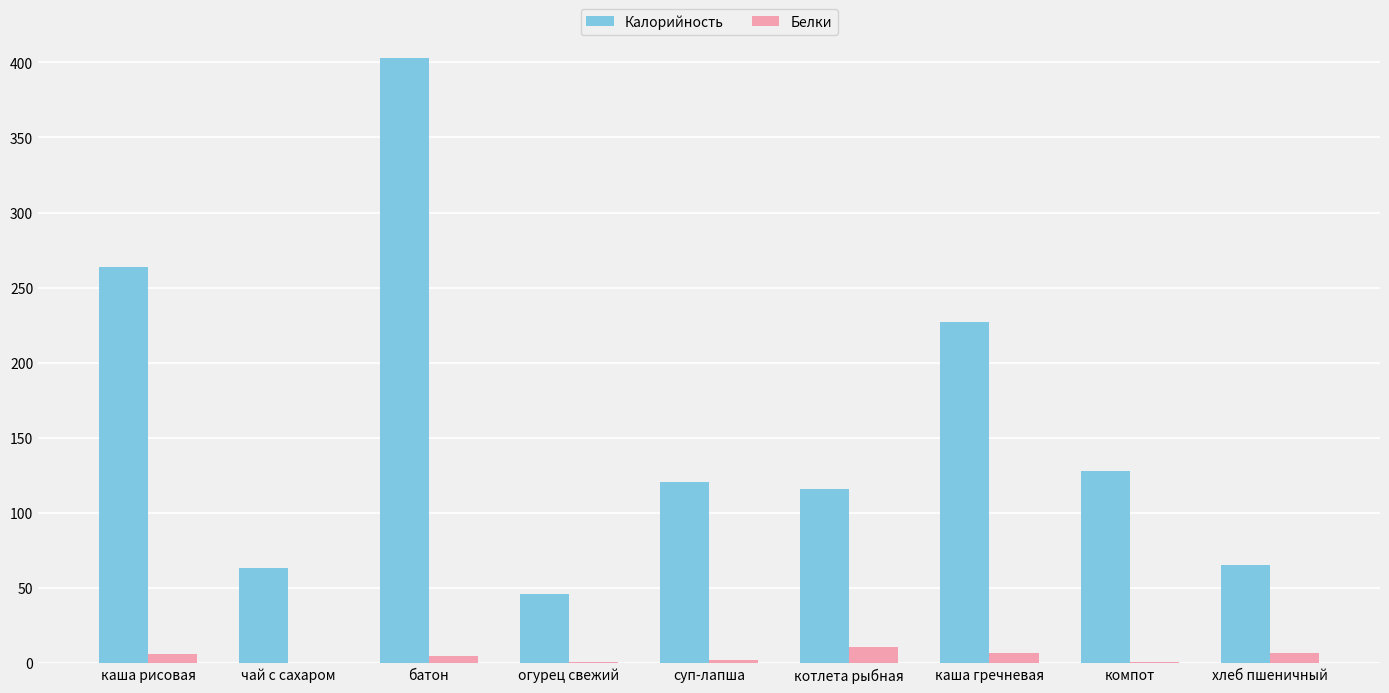

What is the sum of all Белки values?

37.8